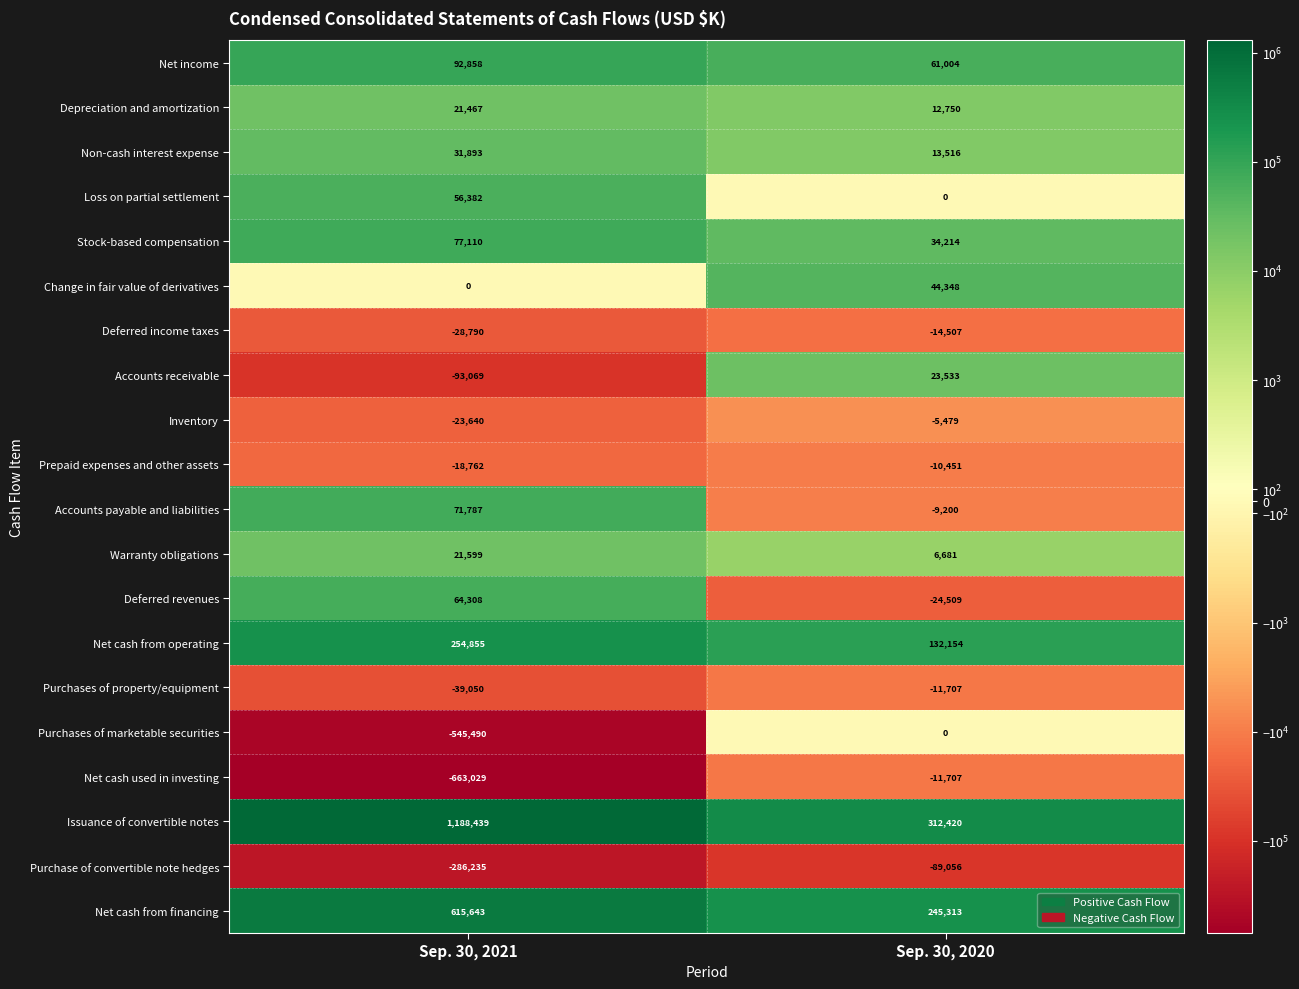

Which series has the widest spread of values?

Issuance of convertible notes